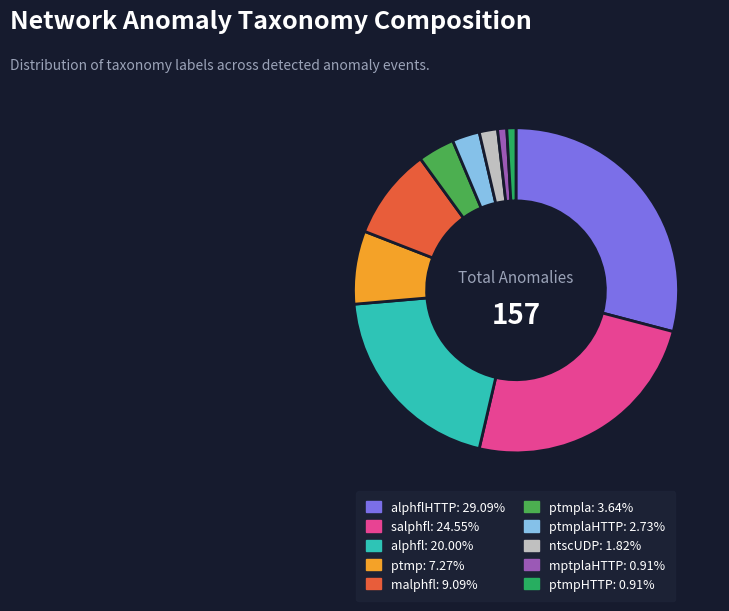

Does any single category account for the majority?

No